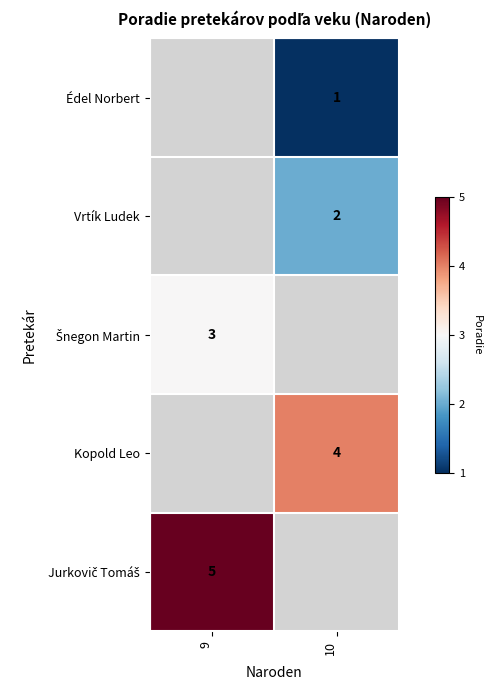

True or false: Vrtík Ludek has a value of 1 at 10.

False